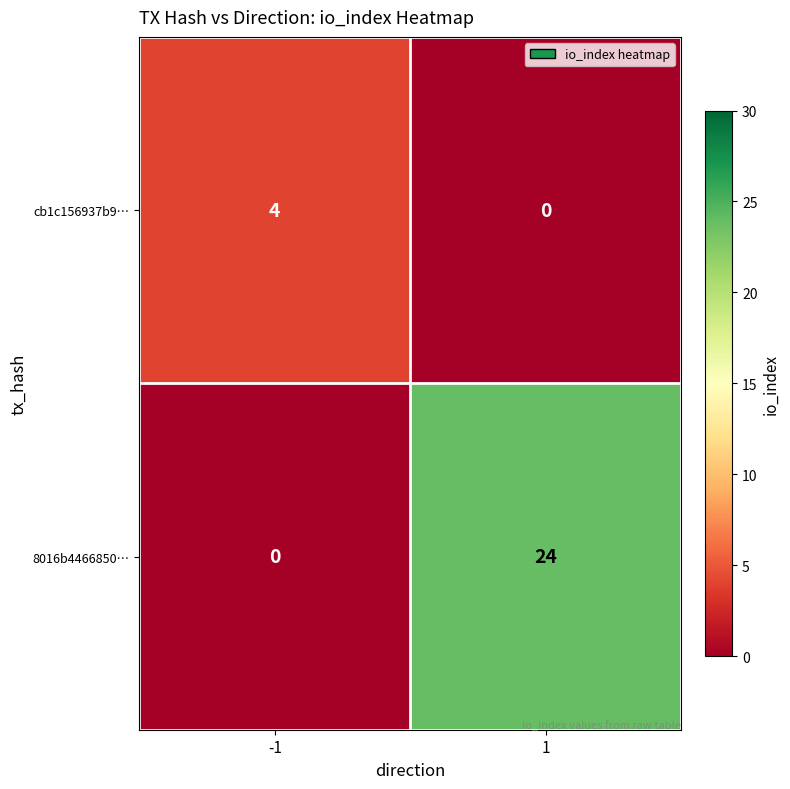

List the series in order of their peak value, highest first.

8016b4466850…, cb1c156937b9…